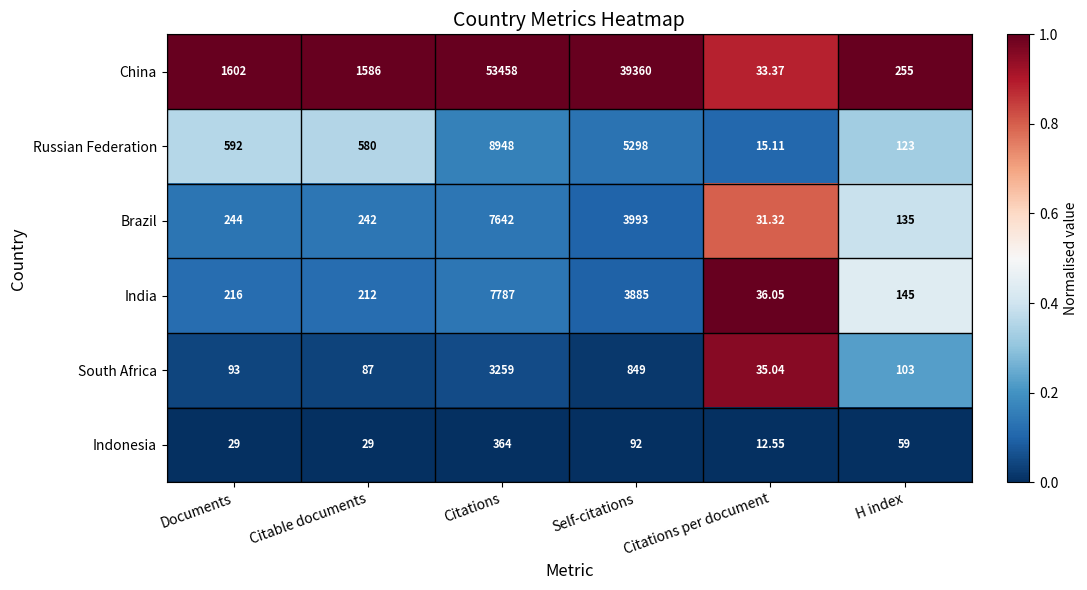

Where is Indonesia nearest to the value 188?

Self-citations